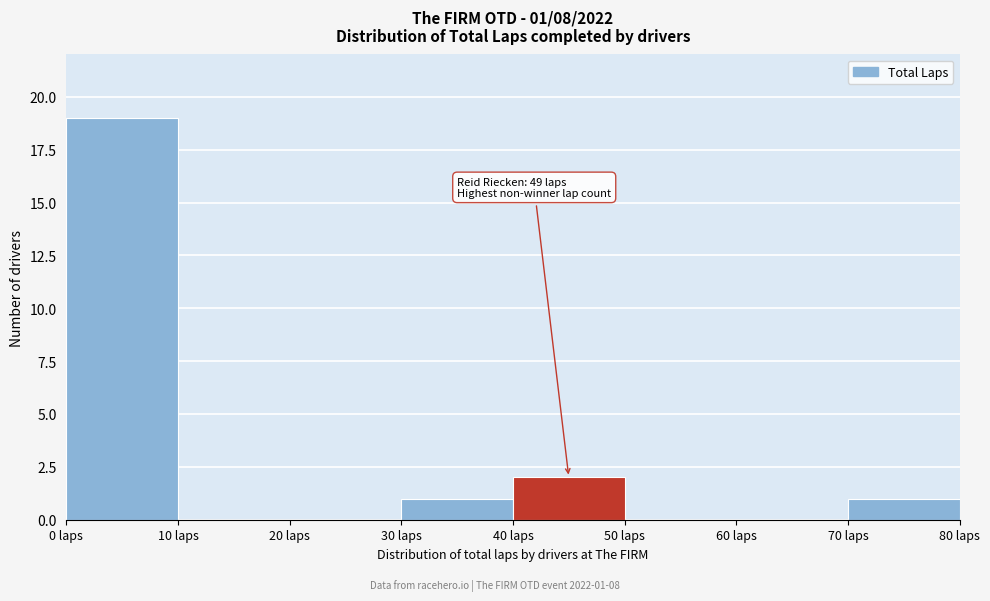

Over which range of the x-axis is the bar tallest?

0 to 10